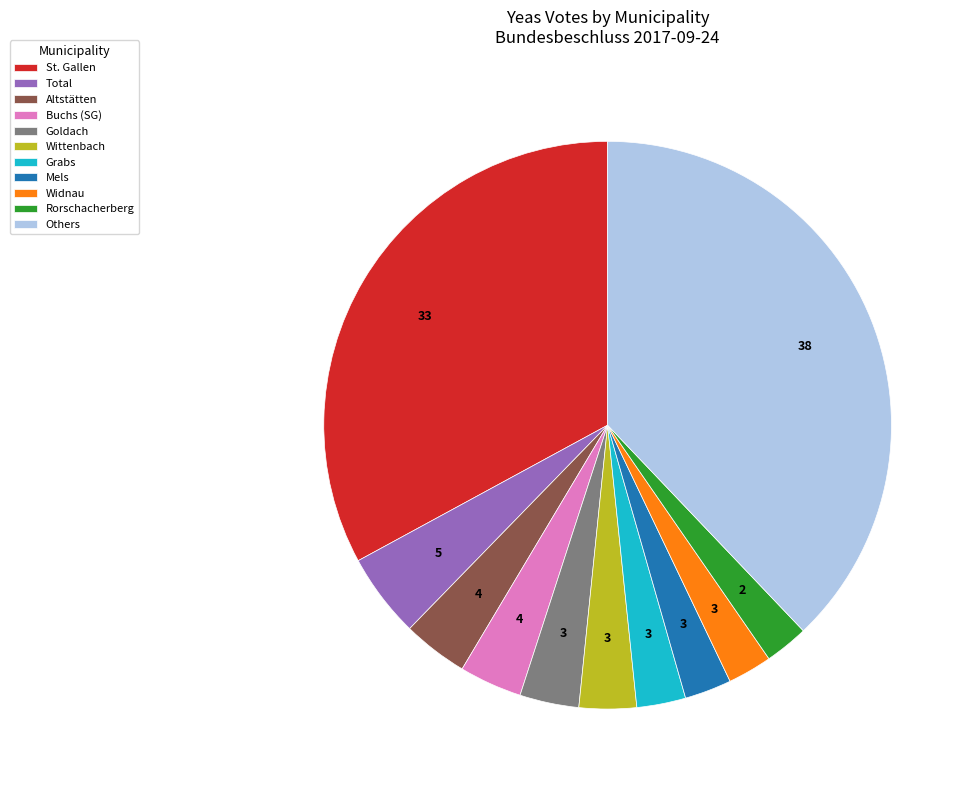

Combined, do St. Gallen and Grabs account for over 50%?

No